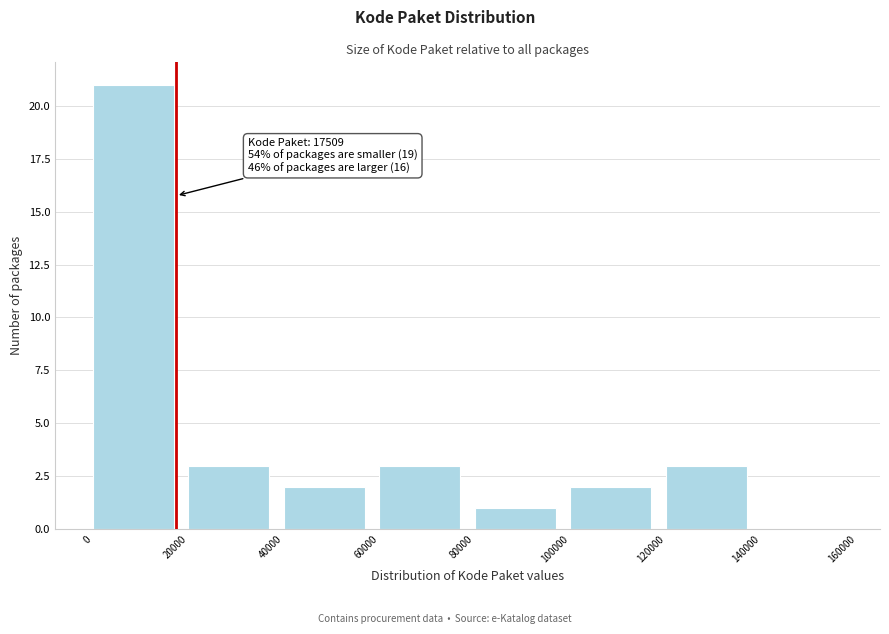

Over which range of the x-axis is the bar tallest?

0 to 20000